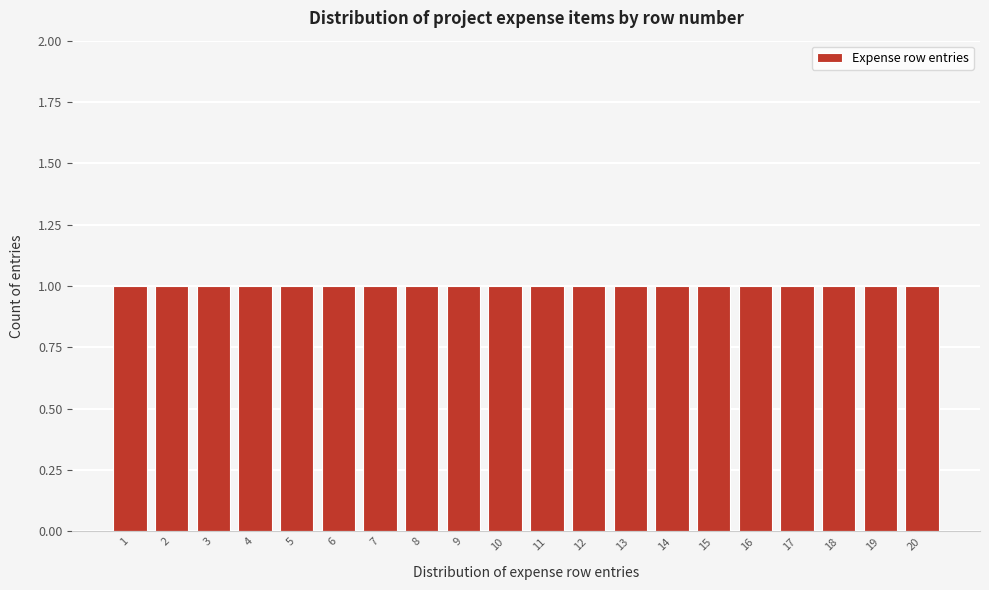

Reading left to right, list every bar in this chart as the range it spans on the x-axis followed by its height. The values are not printed on the chart, so give them approximately, as read against the axis.

0.5 to 1.5: 1
1.5 to 2.5: 1
2.5 to 3.5: 1
3.5 to 4.5: 1
4.5 to 5.5: 1
5.5 to 6.5: 1
6.5 to 7.5: 1
7.5 to 8.5: 1
8.5 to 9.5: 1
9.5 to 10.5: 1
10.5 to 11.5: 1
11.5 to 12.5: 1
12.5 to 13.5: 1
13.5 to 14.5: 1
14.5 to 15.5: 1
15.5 to 16.5: 1
16.5 to 17.5: 1
17.5 to 18.5: 1
18.5 to 19.5: 1
19.5 to 20.5: 1